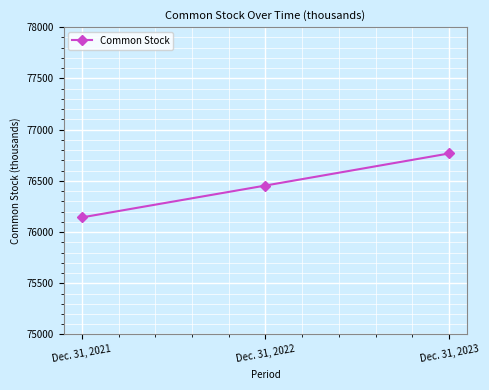

How many data points are less than 76454?

1